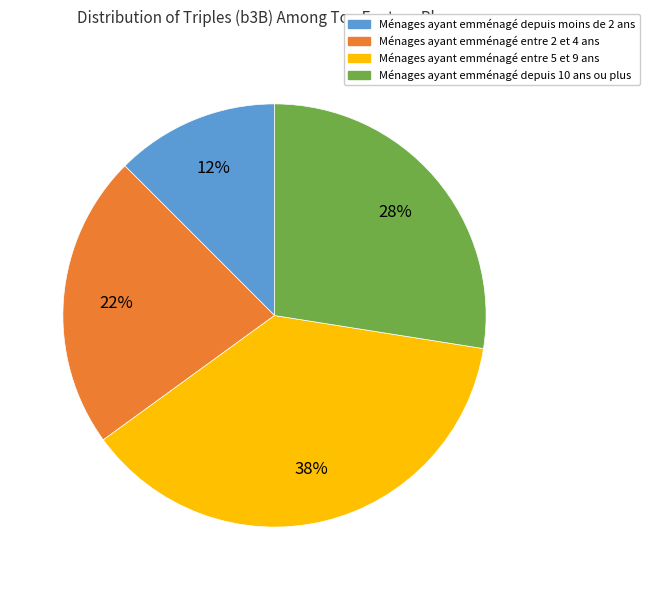

How many slices are in this pie chart?

4